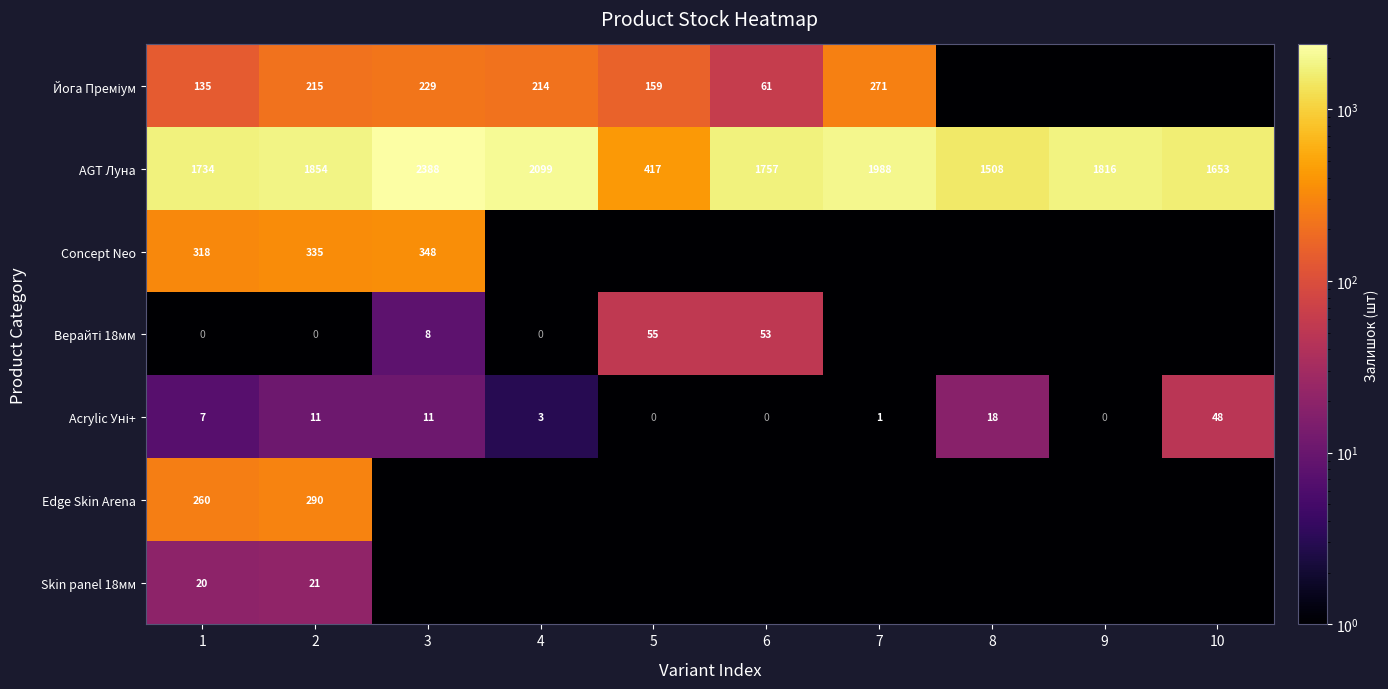

Count the number of data series in this chart.

7